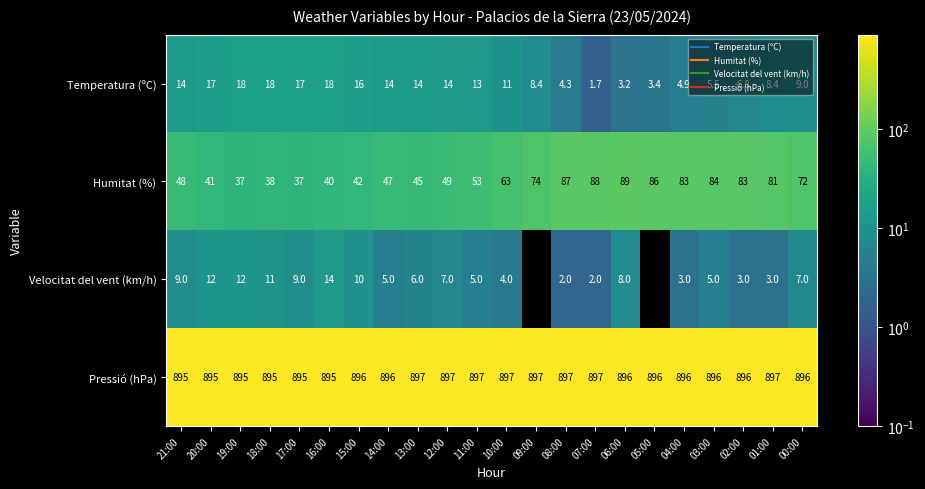

What is the greatest value displayed?

897.0